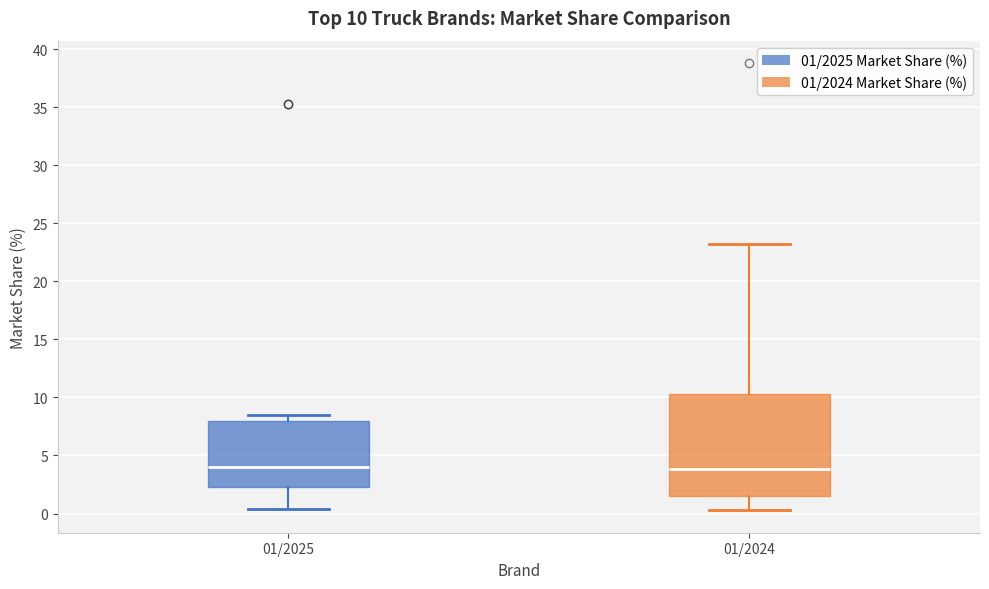

Comparing the boxes themselves (not the whiskers), which one is the tallest?

01/2024